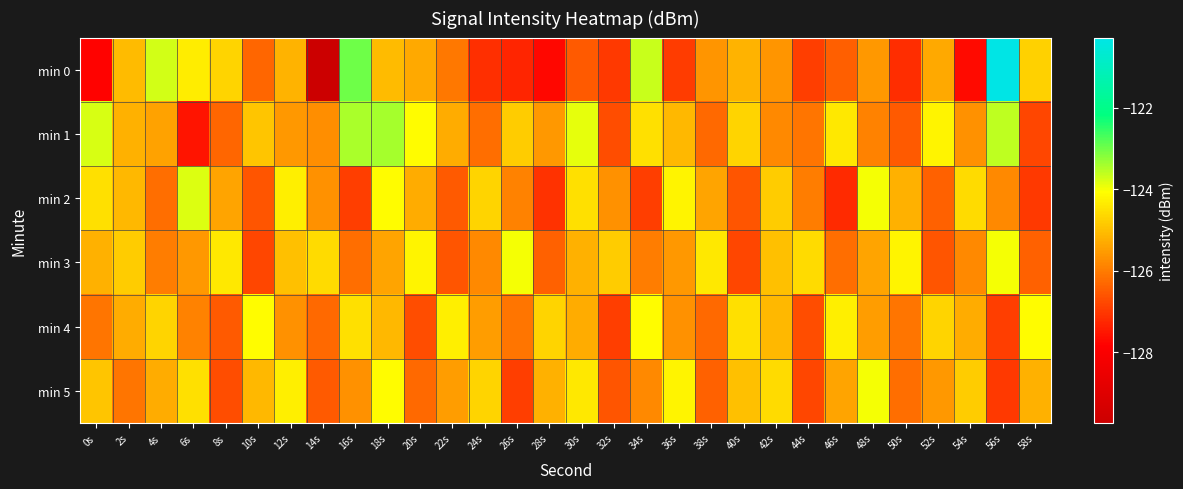

Which series has the largest total across all categories?

min 1